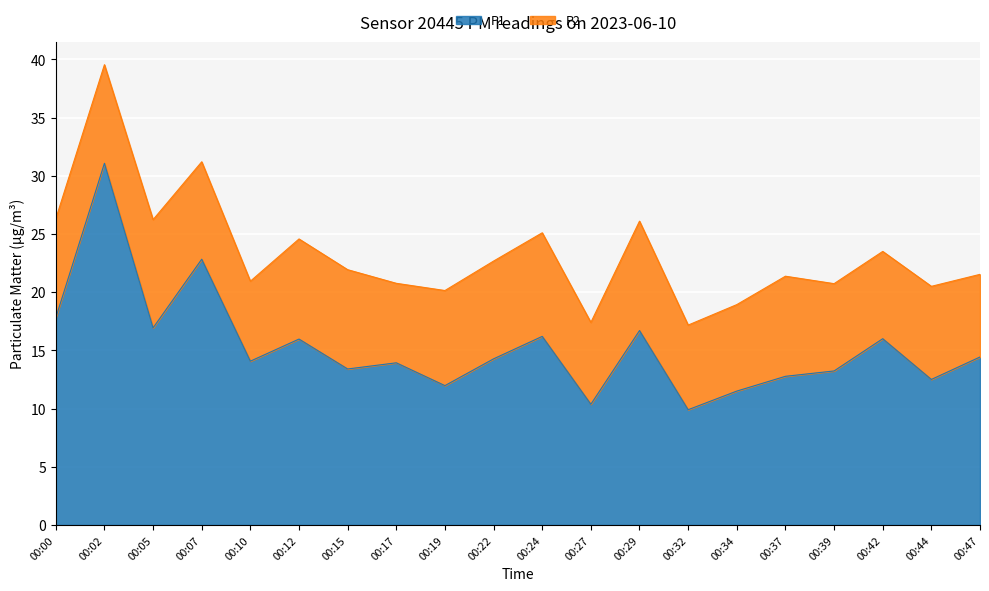

What is the average value?

15.3